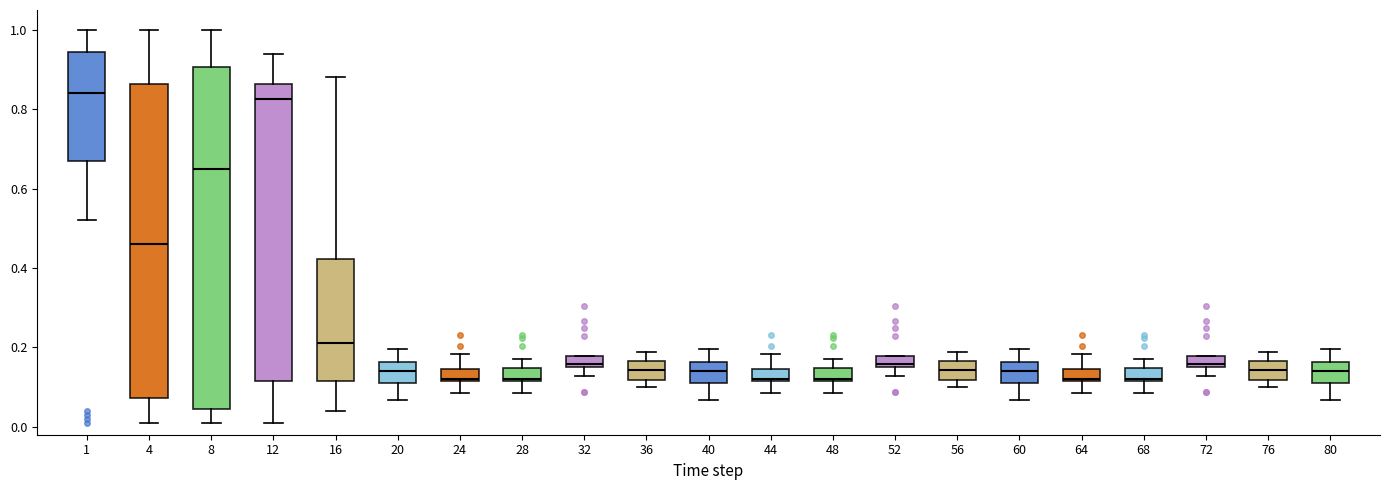

Where does the lower whisker of the box at x = 32 end on the y-axis? The values are not printed on the chart, so give them approximately, as read against the axis.

0.12